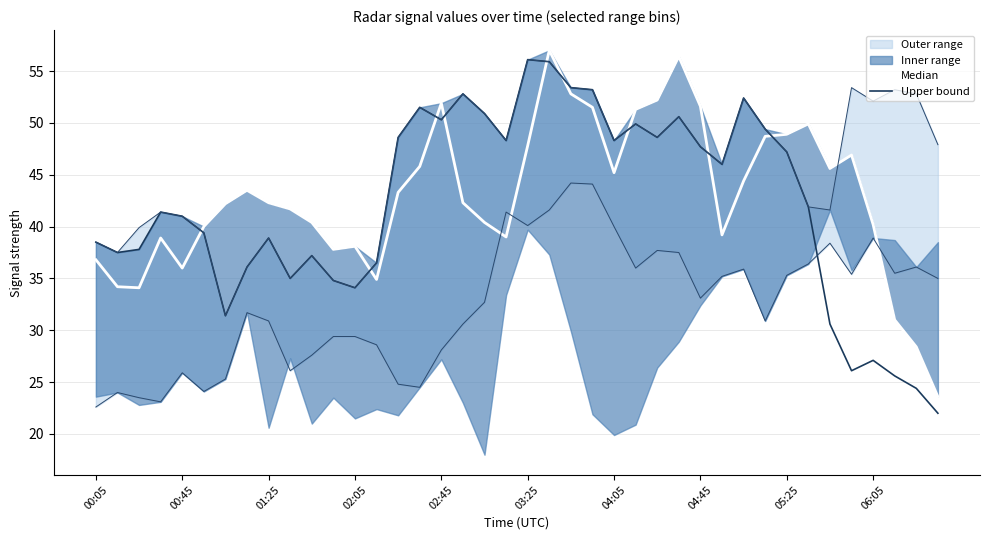

What is the difference between the Upper (5.025) values at 05:25 and 30?

13.5